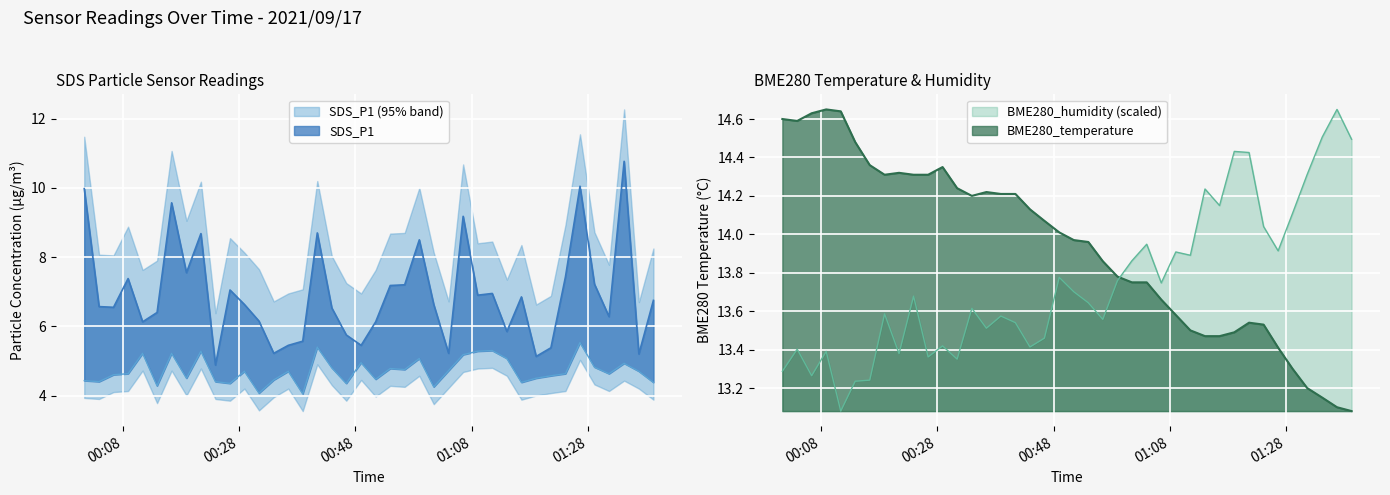

Reading left to right, transcribe all the data shown in this chart.

SDS_P1: 2021/09/17 00:01:23=10.0	2021/09/17 00:03:56=6.6	2021/09/17 00:06:25=6.5	2021/09/17 00:08:55=7.4	2021/09/17 00:11:25=6.1	2021/09/17 00:13:54=6.4	2021/09/17 00:16:24=9.6	2021/09/17 00:18:57=7.5	2021/09/17 00:21:26=8.7	2021/09/17 00:23:56=4.9	2021/09/17 00:26:26=7.0	2021/09/17 00:28:55=6.6	2021/09/17 00:31:25=6.2	2021/09/17 00:33:57=5.2	2021/09/17 00:36:27=5.5	2021/09/17 00:38:56=5.6	2021/09/17 00:41:26=8.7	2021/09/17 00:43:56=6.5	2021/09/17 00:46:25=5.8	2021/09/17 00:48:58=5.5	2021/09/17 00:51:28=6.1	2021/09/17 00:53:58=7.2	2021/09/17 00:56:27=7.2	2021/09/17 00:58:58=8.5	2021/09/17 01:01:27=6.6	2021/09/17 01:04:00=5.2	2021/09/17 01:06:30=9.2	2021/09/17 01:09:00=6.9	2021/09/17 01:11:30=7.0	2021/09/17 01:14:01=5.8	2021/09/17 01:16:31=6.8	2021/09/17 01:19:03=5.1	2021/09/17 01:21:35=5.4	2021/09/17 01:24:05=7.4	2021/09/17 01:26:35=10.1	2021/09/17 01:29:04=7.2	2021/09/17 01:31:34=6.3	2021/09/17 01:34:10=10.8	2021/09/17 01:36:42=5.2	2021/09/17 01:39:12=6.8
SDS_P2: 2021/09/17 00:01:23=4.4	2021/09/17 00:03:56=4.4	2021/09/17 00:06:25=4.6	2021/09/17 00:08:55=4.6	2021/09/17 00:11:25=5.2	2021/09/17 00:13:54=4.3	2021/09/17 00:16:24=5.2	2021/09/17 00:18:57=4.5	2021/09/17 00:21:26=5.3	2021/09/17 00:23:56=4.4	2021/09/17 00:26:26=4.3	2021/09/17 00:28:55=4.7	2021/09/17 00:31:25=4.1	2021/09/17 00:33:57=4.5	2021/09/17 00:36:27=4.7	2021/09/17 00:38:56=4.0	2021/09/17 00:41:26=5.4	2021/09/17 00:43:56=4.8	2021/09/17 00:46:25=4.3	2021/09/17 00:48:58=5.0	2021/09/17 00:51:28=4.5	2021/09/17 00:53:58=4.8	2021/09/17 00:56:27=4.8	2021/09/17 00:58:58=5.1	2021/09/17 01:01:27=4.2	2021/09/17 01:04:00=4.7	2021/09/17 01:06:30=5.2	2021/09/17 01:09:00=5.3	2021/09/17 01:11:30=5.3	2021/09/17 01:14:01=5.1	2021/09/17 01:16:31=4.4	2021/09/17 01:19:03=4.5	2021/09/17 01:21:35=4.6	2021/09/17 01:24:05=4.6	2021/09/17 01:26:35=5.5	2021/09/17 01:29:04=4.8	2021/09/17 01:31:34=4.6	2021/09/17 01:34:10=4.9	2021/09/17 01:36:42=4.7	2021/09/17 01:39:12=4.4
BME280_temperature: 2021/09/17 00:01:23=14.6	2021/09/17 00:03:56=14.6	2021/09/17 00:06:25=14.6	2021/09/17 00:08:55=14.7	2021/09/17 00:11:25=14.6	2021/09/17 00:13:54=14.5	2021/09/17 00:16:24=14.4	2021/09/17 00:18:57=14.3	2021/09/17 00:21:26=14.3	2021/09/17 00:23:56=14.3	2021/09/17 00:26:26=14.3	2021/09/17 00:28:55=14.3	2021/09/17 00:31:25=14.2	2021/09/17 00:33:57=14.2	2021/09/17 00:36:27=14.2	2021/09/17 00:38:56=14.2	2021/09/17 00:41:26=14.2	2021/09/17 00:43:56=14.1	2021/09/17 00:46:25=14.1	2021/09/17 00:48:58=14.0	2021/09/17 00:51:28=14.0	2021/09/17 00:53:58=14.0	2021/09/17 00:56:27=13.9	2021/09/17 00:58:58=13.8	2021/09/17 01:01:27=13.8	2021/09/17 01:04:00=13.8	2021/09/17 01:06:30=13.7	2021/09/17 01:09:00=13.6	2021/09/17 01:11:30=13.5	2021/09/17 01:14:01=13.5	2021/09/17 01:16:31=13.5	2021/09/17 01:19:03=13.5	2021/09/17 01:21:35=13.5	2021/09/17 01:24:05=13.5	2021/09/17 01:26:35=13.4	2021/09/17 01:29:04=13.3	2021/09/17 01:31:34=13.2	2021/09/17 01:34:10=13.2	2021/09/17 01:36:42=13.1	2021/09/17 01:39:12=13.1
BME280_humidity: 2021/09/17 00:01:23=13.3	2021/09/17 00:03:56=13.4	2021/09/17 00:06:25=13.3	2021/09/17 00:08:55=13.4	2021/09/17 00:11:25=13.1	2021/09/17 00:13:54=13.2	2021/09/17 00:16:24=13.2	2021/09/17 00:18:57=13.6	2021/09/17 00:21:26=13.4	2021/09/17 00:23:56=13.7	2021/09/17 00:26:26=13.4	2021/09/17 00:28:55=13.4	2021/09/17 00:31:25=13.4	2021/09/17 00:33:57=13.6	2021/09/17 00:36:27=13.5	2021/09/17 00:38:56=13.6	2021/09/17 00:41:26=13.5	2021/09/17 00:43:56=13.4	2021/09/17 00:46:25=13.5	2021/09/17 00:48:58=13.8	2021/09/17 00:51:28=13.7	2021/09/17 00:53:58=13.6	2021/09/17 00:56:27=13.6	2021/09/17 00:58:58=13.8	2021/09/17 01:01:27=13.9	2021/09/17 01:04:00=13.9	2021/09/17 01:06:30=13.7	2021/09/17 01:09:00=13.9	2021/09/17 01:11:30=13.9	2021/09/17 01:14:01=14.2	2021/09/17 01:16:31=14.1	2021/09/17 01:19:03=14.4	2021/09/17 01:21:35=14.4	2021/09/17 01:24:05=14.0	2021/09/17 01:26:35=13.9	2021/09/17 01:29:04=14.1	2021/09/17 01:31:34=14.3	2021/09/17 01:34:10=14.5	2021/09/17 01:36:42=14.7	2021/09/17 01:39:12=14.5